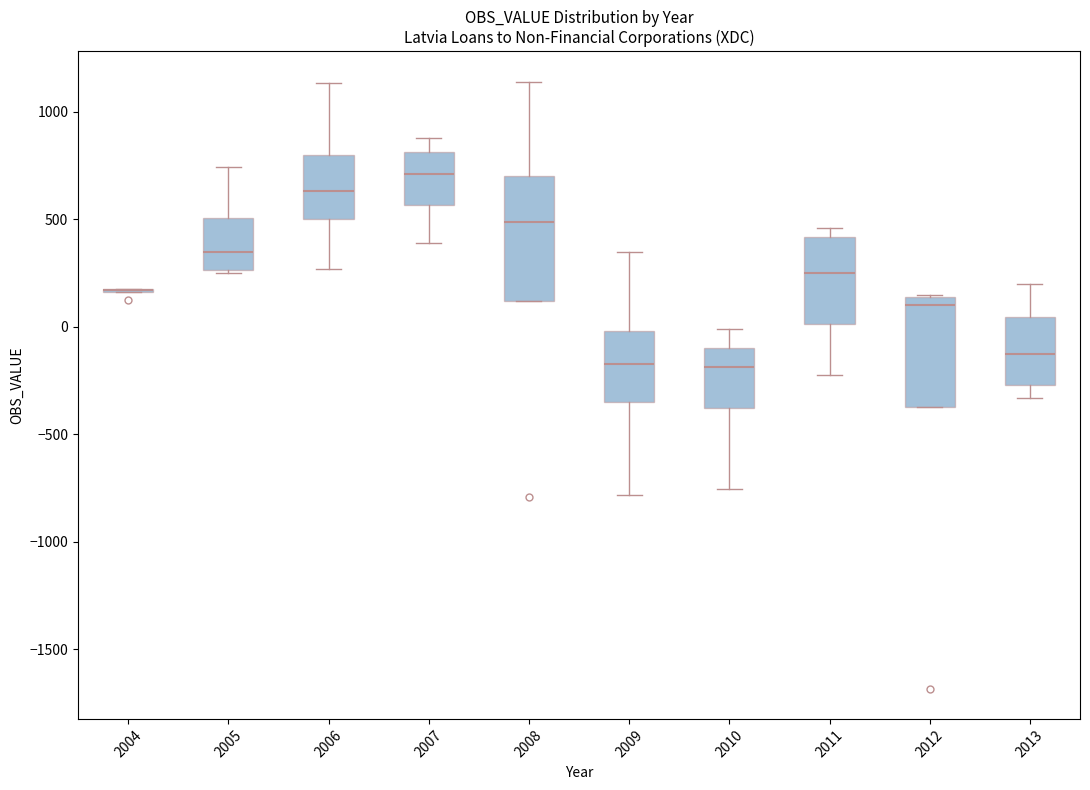

Reading left to right, read every box against the y-axis: the position of its median line, the range the box covers, and the ends of its whiskers. The values are not printed on the chart, so give them approximately, as read against the axis.

2004: box collapsed to a line at 150, whiskers 150 to 200
2005: median 350, box 250 to 500, whiskers 250 to 750
2006: median 650, box 500 to 800, whiskers 250 to 1150
2007: median 700, box 550 to 800, whiskers 400 to 850
2008: median 500, box 100 to 700, whiskers 100 to 1150
2009: median -150, box -350 to 0, whiskers -800 to 350
2010: median -200, box -400 to -100, whiskers -750 to 0
2011: median 250, box 0 to 400, whiskers -250 to 450
2012: median 100, box -350 to 150, whiskers -350 to 150
2013: median -150, box -250 to 50, whiskers -350 to 200